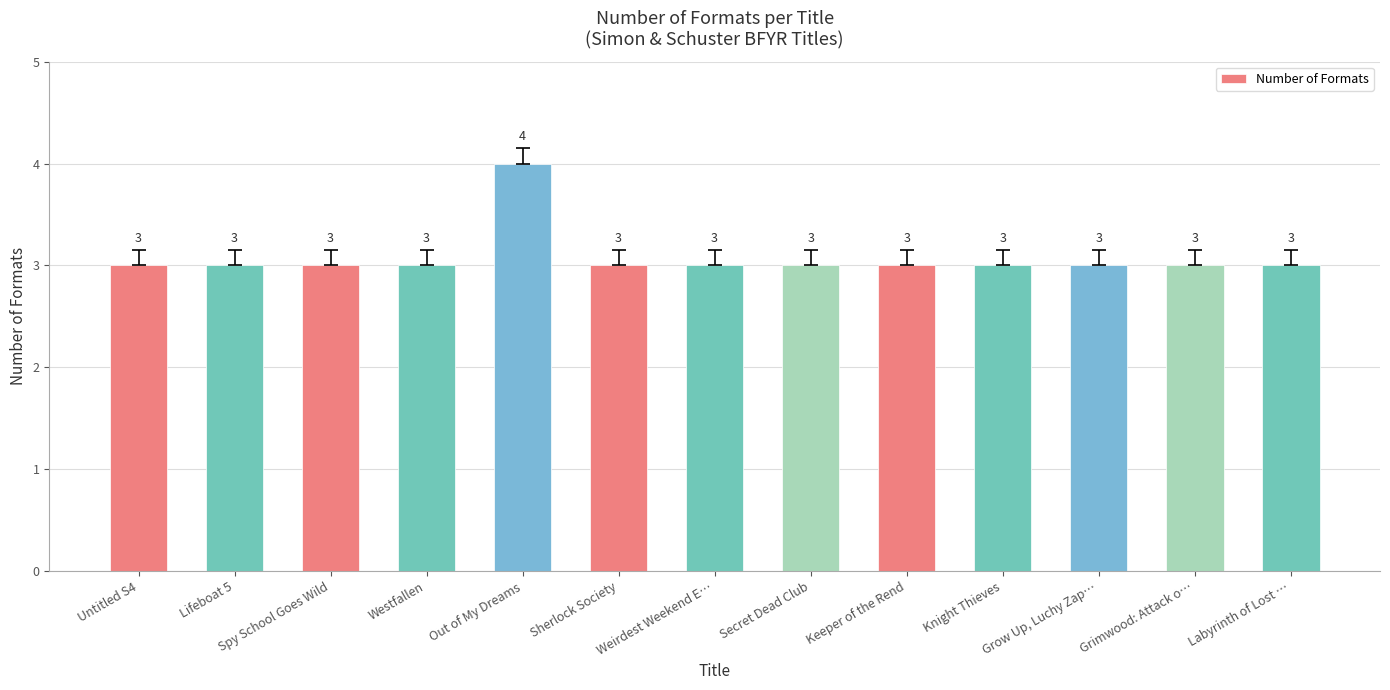

Reading left to right, extract all data points from this chart.

Untitled S4=3	Lifeboat 5=3	Spy School Goes Wild=3	Westfallen=3	Out of My Dreams=4	Sherlock Society=3	Weirdest Weekend E…=3	Secret Dead Club=3	Keeper of the Rend=3	Knight Thieves=3	Grow Up, Luchy Zap…=3	Grimwood: Attack o…=3	Labyrinth of Lost …=3